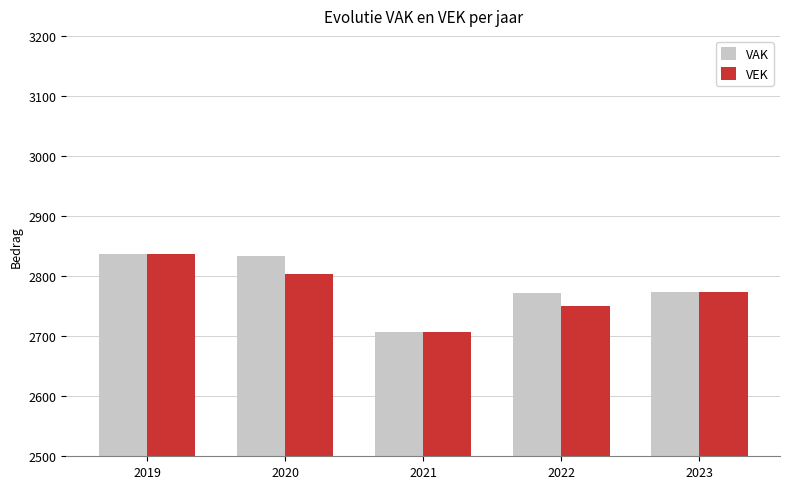

Is it true that VEK equals 2750 at 2022?

True